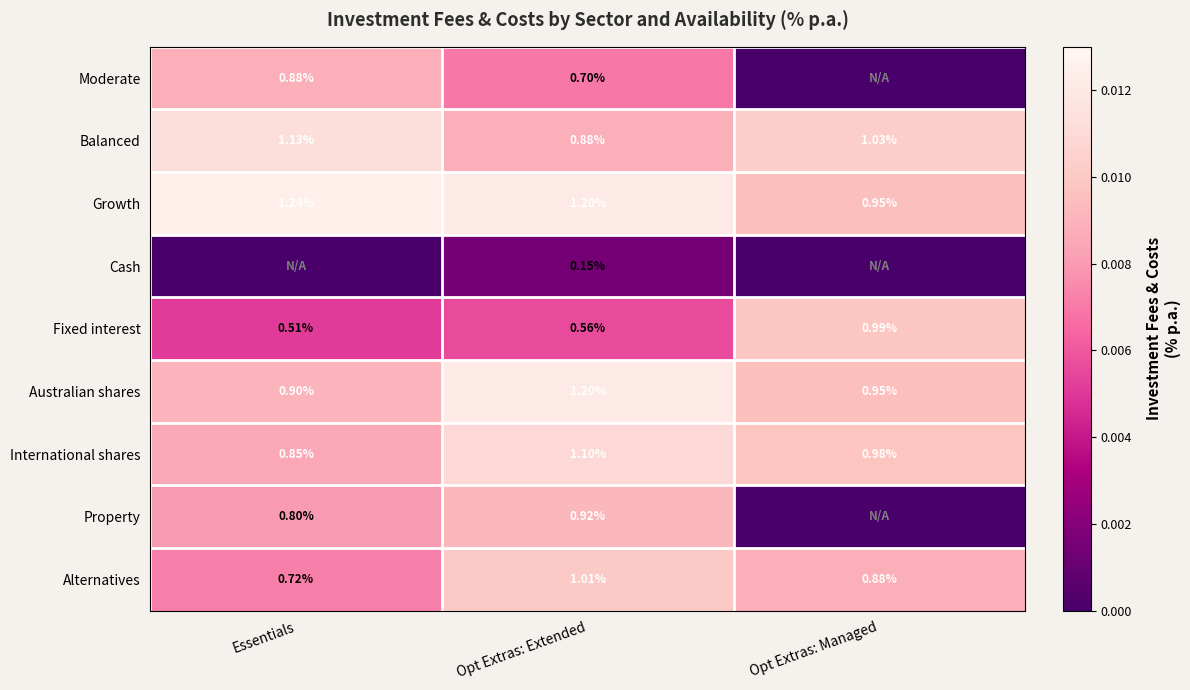

At which label is Australian shares closest to 1?

Opt Extras: Managed